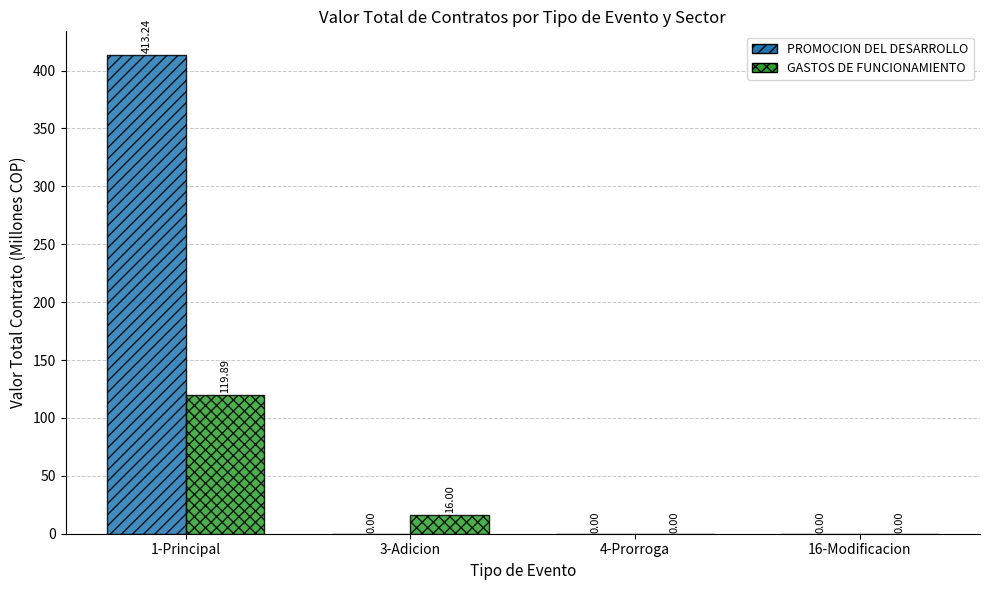

At which category is the sum across all series the highest?

1-Principal